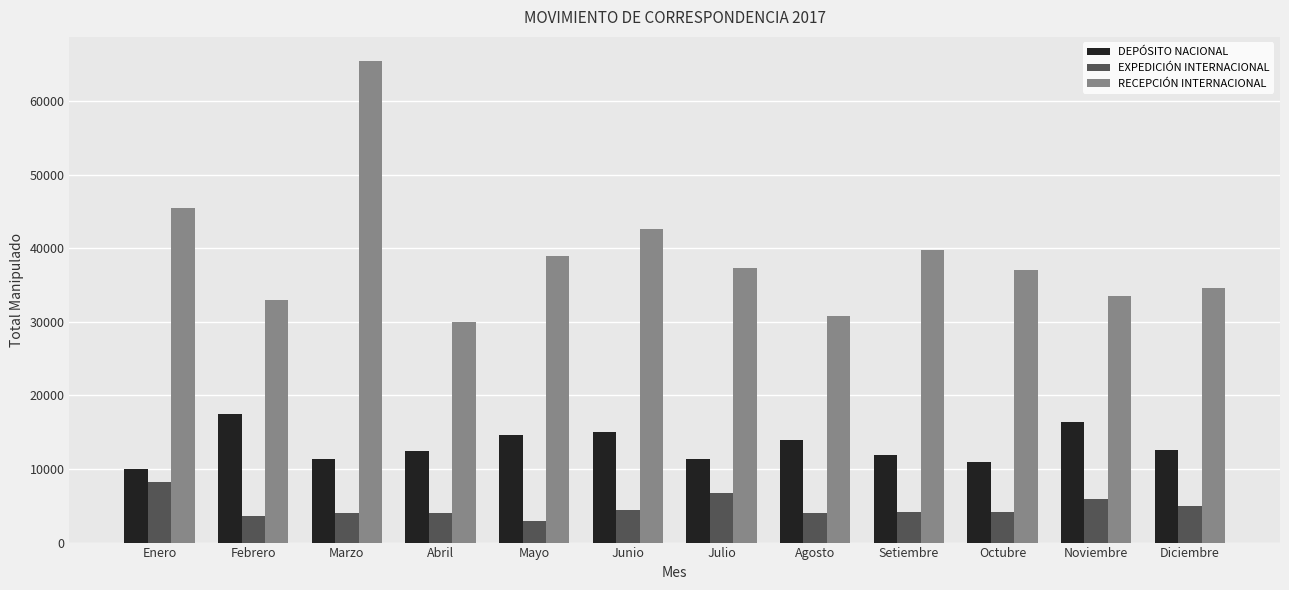

What is the sum of all DEPÓSITO NACIONAL values?

158114